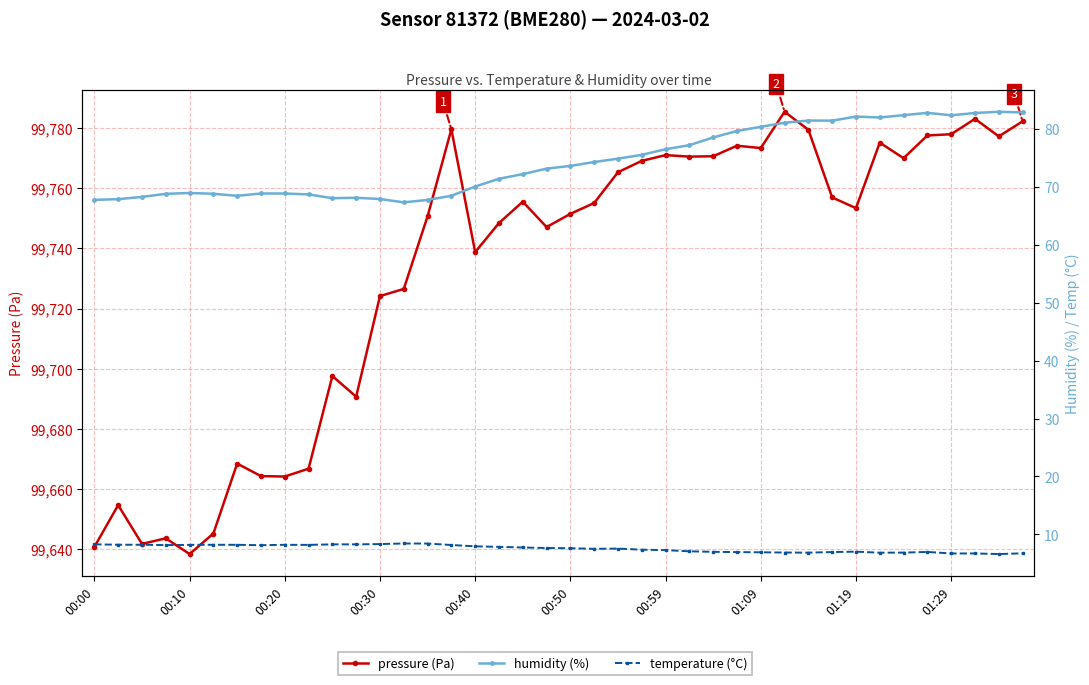

Where does the temperature (°C) series first go above 7?

00:00